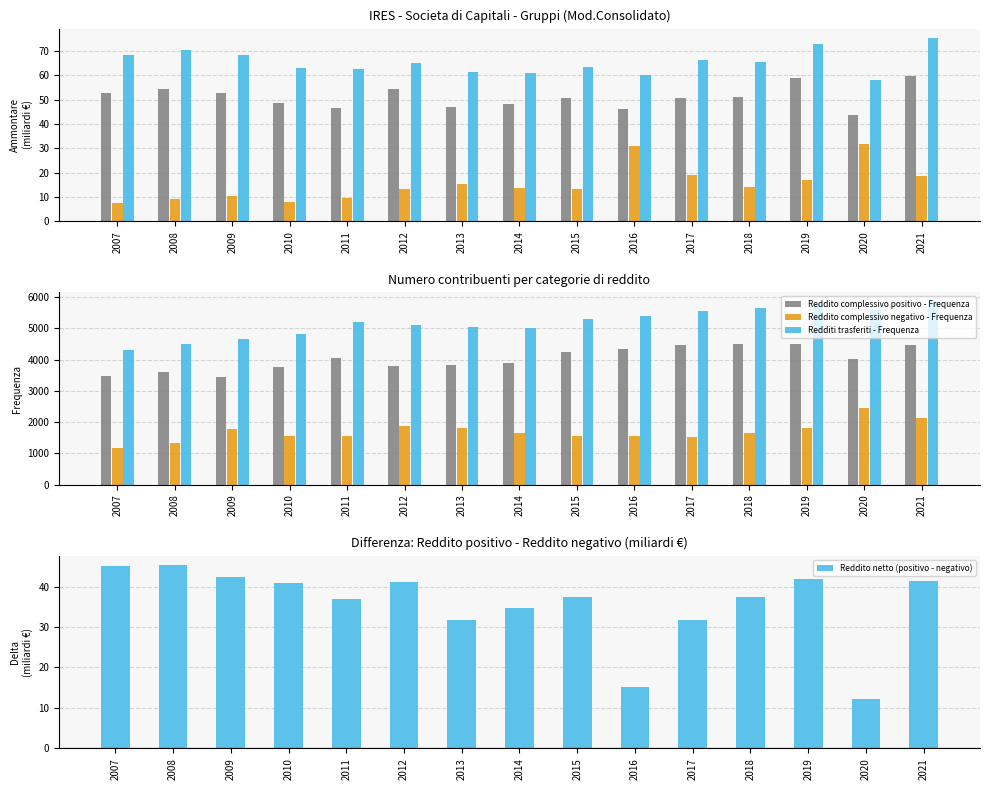

Reading left to right, extract all data points from this chart.

Reddito complessivo positivo - Frequenza: 2007=3486.0	2008=3615.0	2009=3448.0	2010=3749.0	2011=4042.0	2012=3781.0	2013=3819.0	2014=3892.0	2015=4250.0	2016=4335.0	2017=4474.0	2018=4506.0	2019=4504.0	2020=4024.0	2021=4457.0
Reddito complessivo positivo - Ammontare: 2007=52.7	2008=54.3	2009=52.7	2010=48.6	2011=46.7	2012=54.3	2013=47.2	2014=48.3	2015=50.8	2016=46.1	2017=50.8	2018=51.2	2019=58.8	2020=43.7	2021=59.9
Reddito complessivo negativo - Frequenza: 2007=1188.0	2008=1335.0	2009=1786.0	2010=1548.0	2011=1563.0	2012=1894.0	2013=1806.0	2014=1642.0	2015=1562.0	2016=1571.0	2017=1531.0	2018=1660.0	2019=1825.0	2020=2441.0	2021=2123.0
Reddito complessivo negativo - Ammontare: 2007=7.7	2008=9.0	2009=10.4	2010=7.8	2011=9.7	2012=13.1	2013=15.3	2014=13.5	2015=13.4	2016=30.8	2017=19.1	2018=13.9	2019=16.9	2020=31.6	2021=18.5
Redditi trasferiti - Frequenza: 2007=4316.0	2008=4507.0	2009=4643.0	2010=4813.0	2011=5200.0	2012=5095.0	2013=5056.0	2014=5001.0	2015=5313.0	2016=5403.0	2017=5544.0	2018=5649.0	2019=5772.0	2020=5596.0	2021=5861.0
Redditi trasferiti - Ammontare: 2007=68.6	2008=70.4	2009=68.4	2010=63.1	2011=62.7	2012=65.2	2013=61.5	2014=61.1	2015=63.3	2016=60.1	2017=66.5	2018=65.5	2019=72.8	2020=58.3	2021=75.5